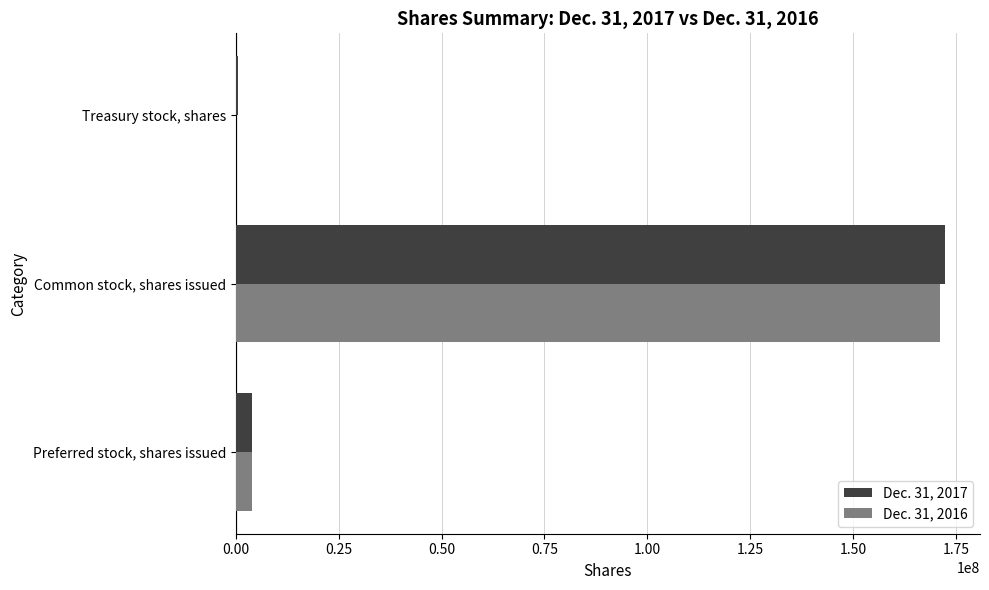

The Dec. 31, 2017 series shows 85240400 at Common stock, shares issued. True or false?

False